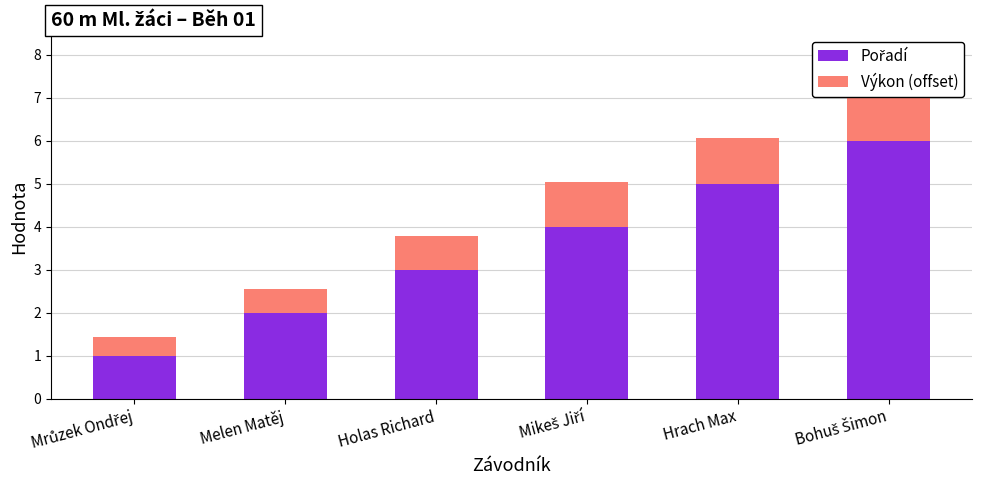

Reading left to right, list all the values displayed in this chart.

Pořadí: Mrůzek Ondřej=1.0	Melen Matěj=2.0	Holas Richard=3.0	Mikeš Jiří=4.0	Hrach Max=5.0	Bohuš Šimon=6.0
Výkon (offset): Mrůzek Ondřej=0.4	Melen Matěj=0.6	Holas Richard=0.8	Mikeš Jiří=1.1	Hrach Max=1.1	Bohuš Šimon=1.4